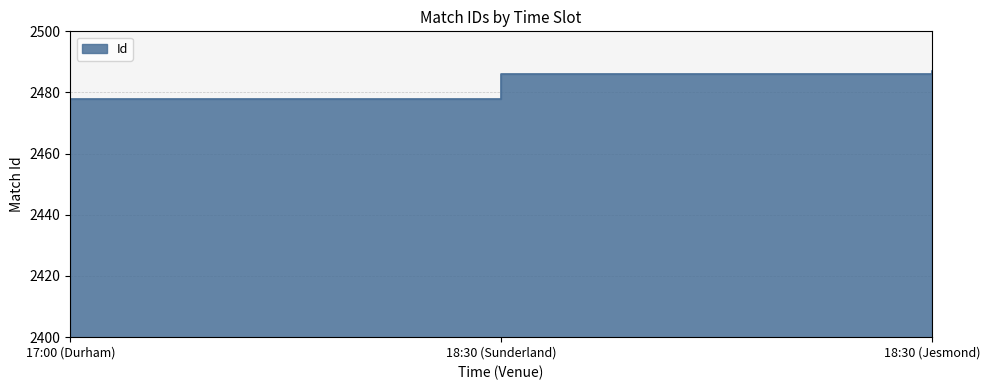

Which category has the lowest value across all series?

17:00 (Durham)